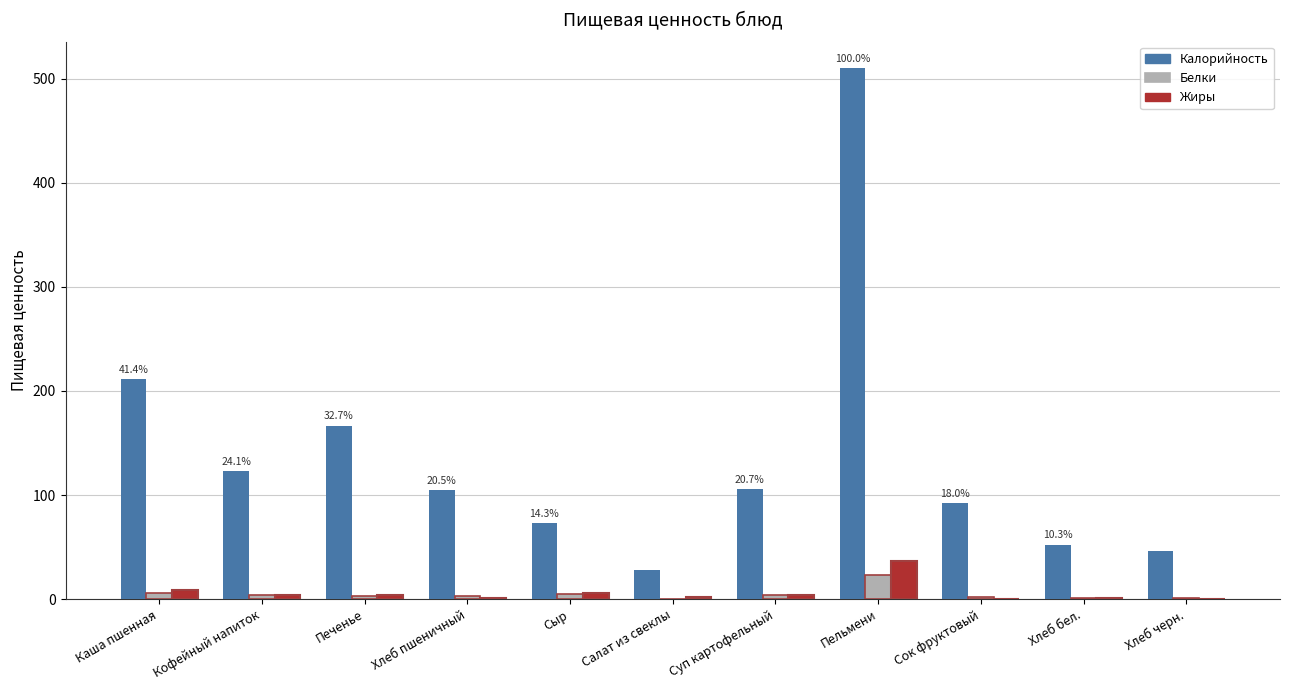

Where does the Калорийность series first go above 104?

Каша пшенная